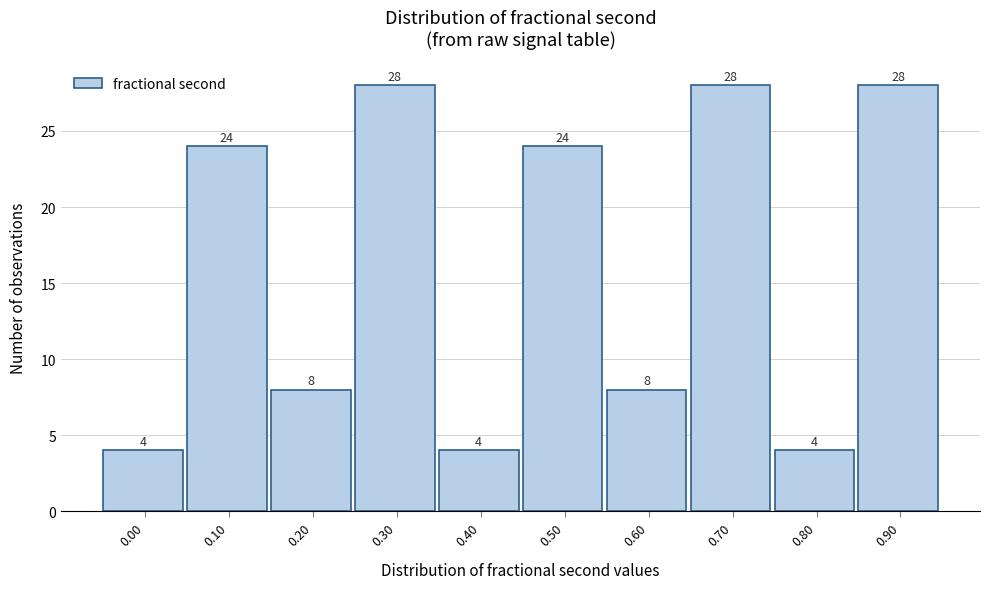

Reading left to right, list all the values displayed in this chart.

4	24	8	28	4	24	8	28	4	28